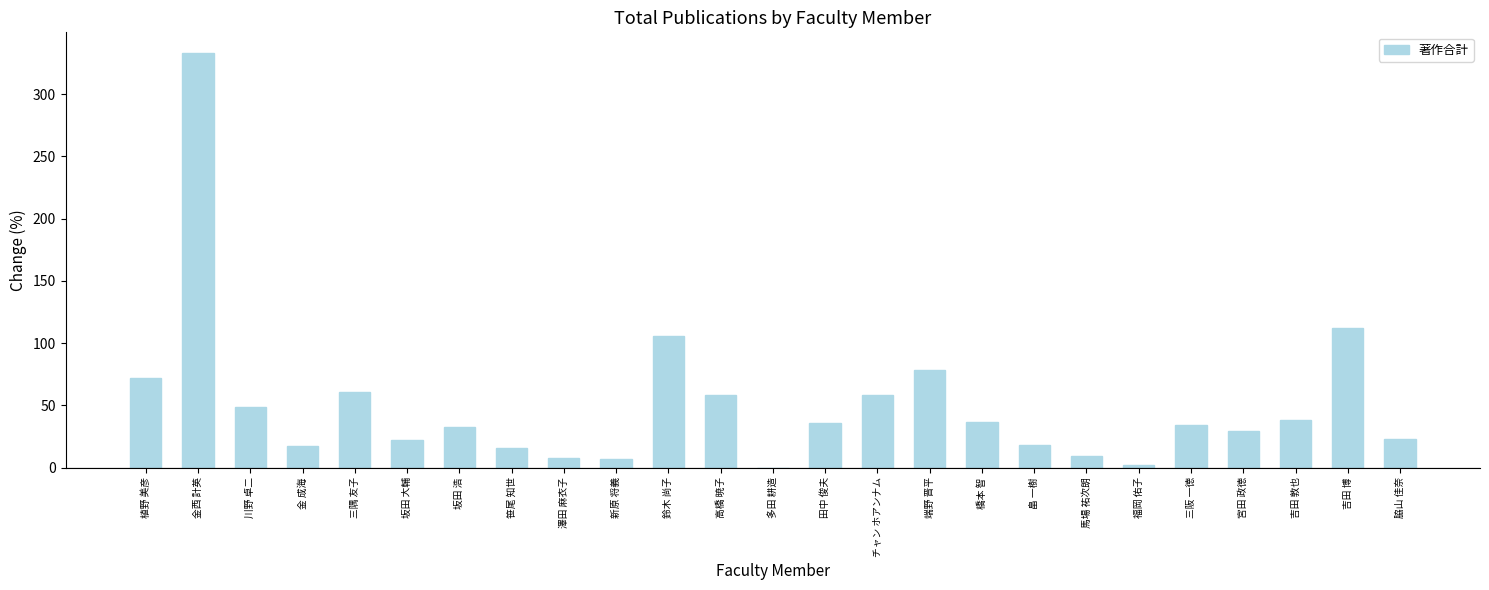

What is the change in value from 植野 美彦 to 福岡 佑子?

-70